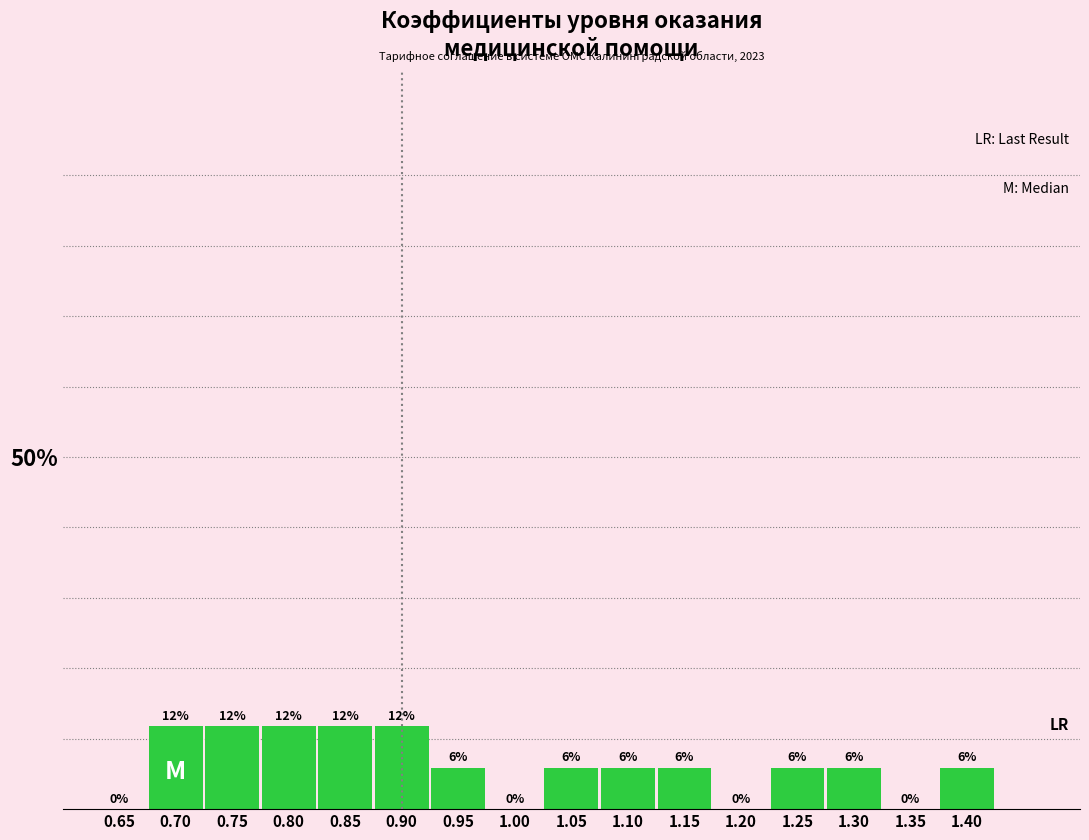

Are the bars horizontal?

No